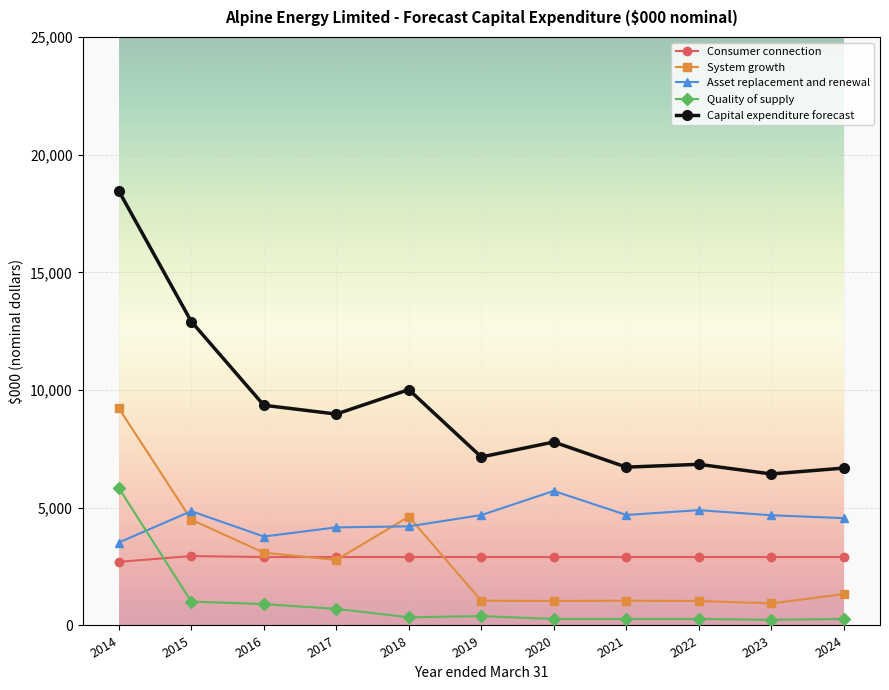

Count the number of categories in the chart.

11